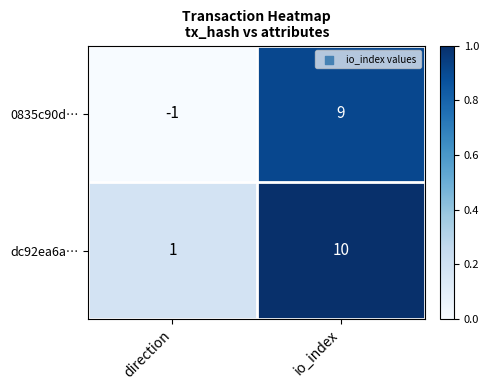

Reading left to right, transcribe all the data shown in this chart.

0835c90d…: direction=-1	io_index=9
dc92ea6a…: direction=1	io_index=10